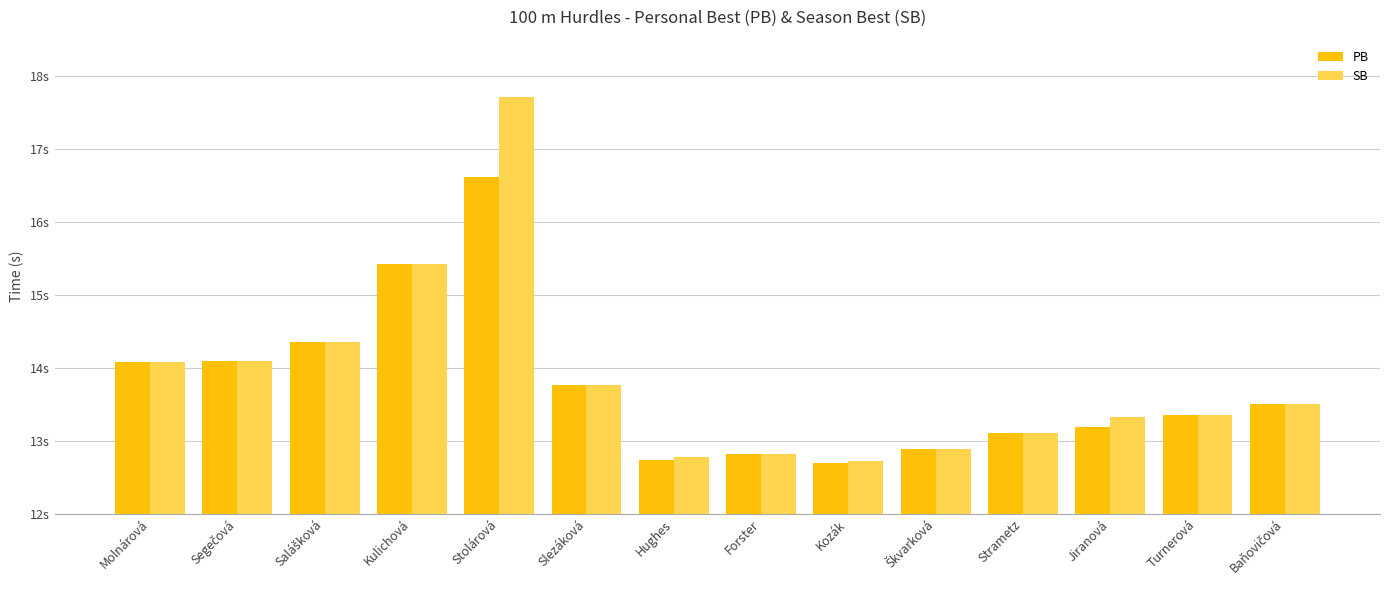

Between Forster and Baňovičová, which series saw the biggest shift?

PB